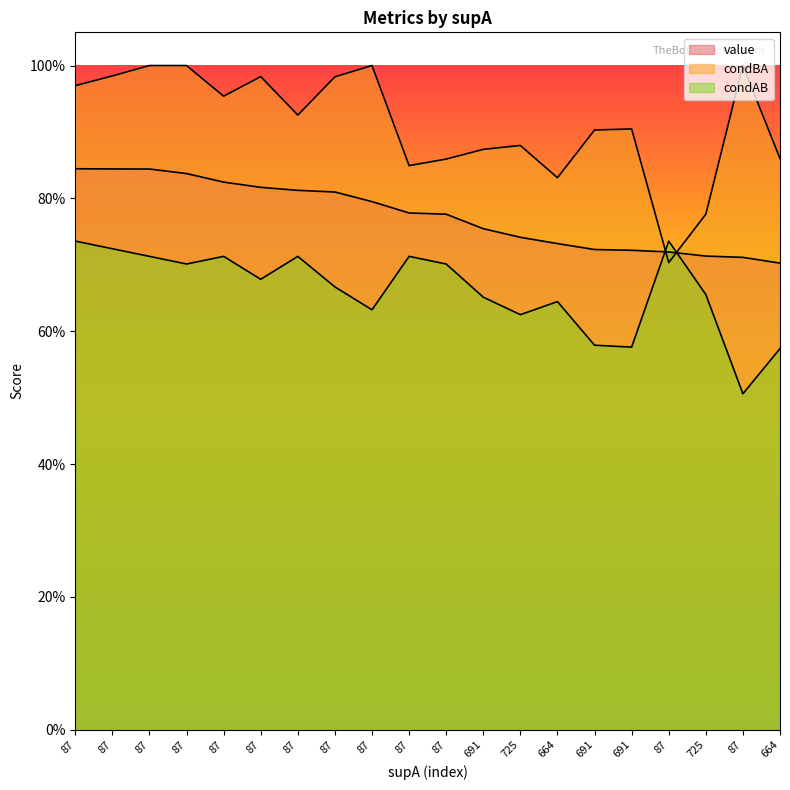

What is the total value across all series at 664?

2.2